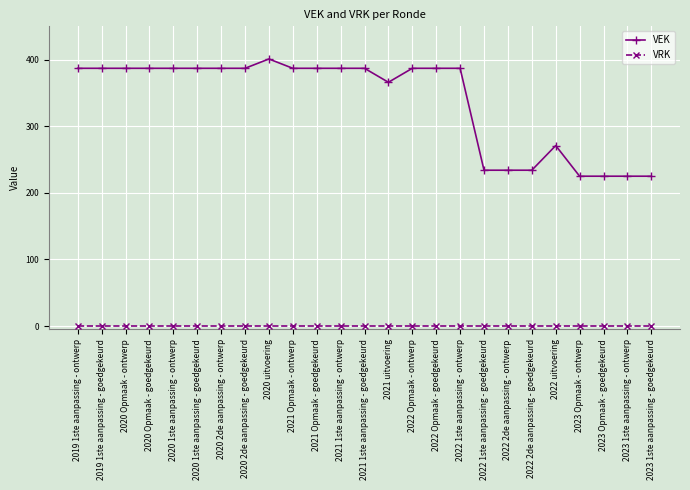

Does the chart display data point markers on the line(s)?

Yes